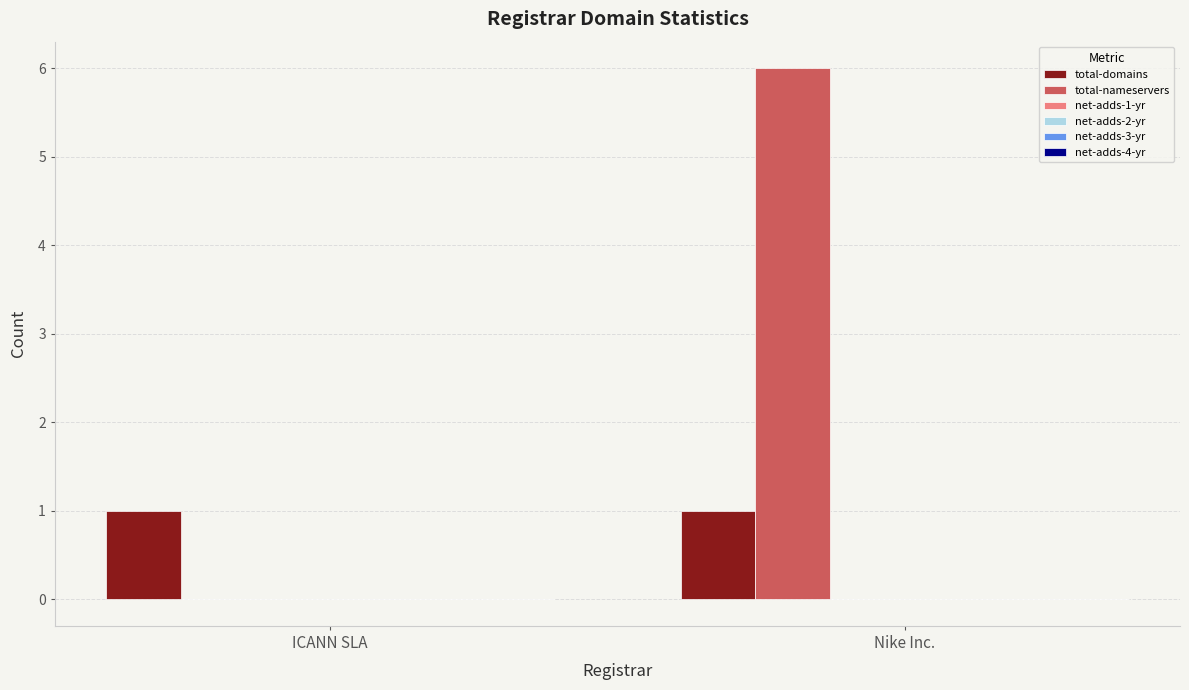

Which series has the largest total across all categories?

total-nameservers